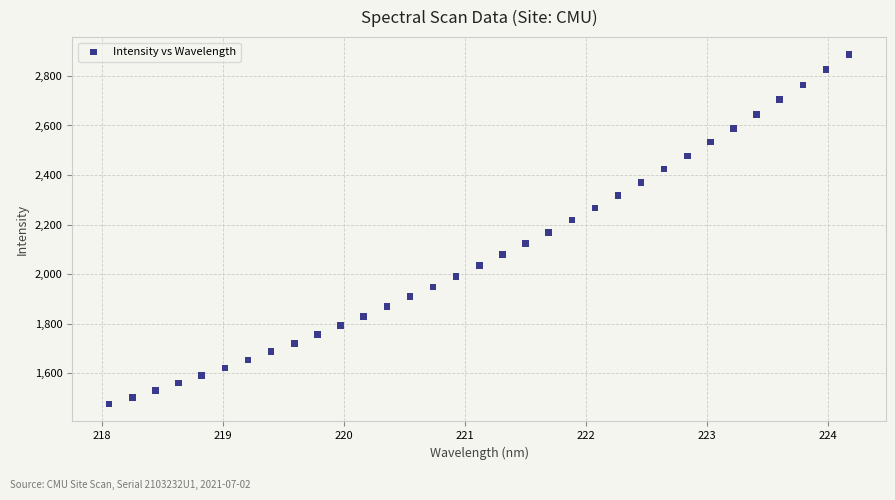

What is the range of X values (max minus min)?

6.1